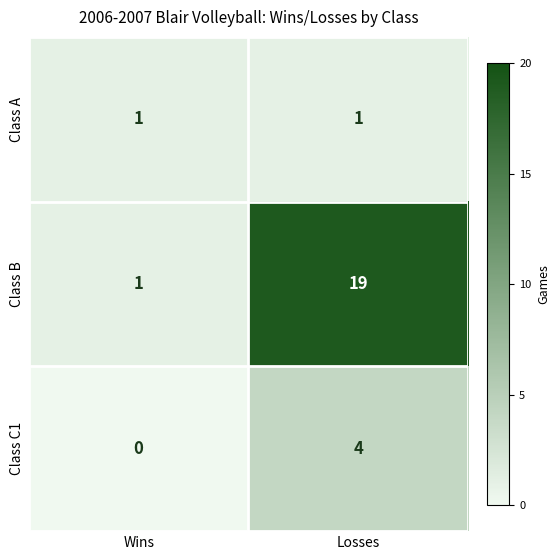

Is it true that Class C1 equals 0 at Wins?

True